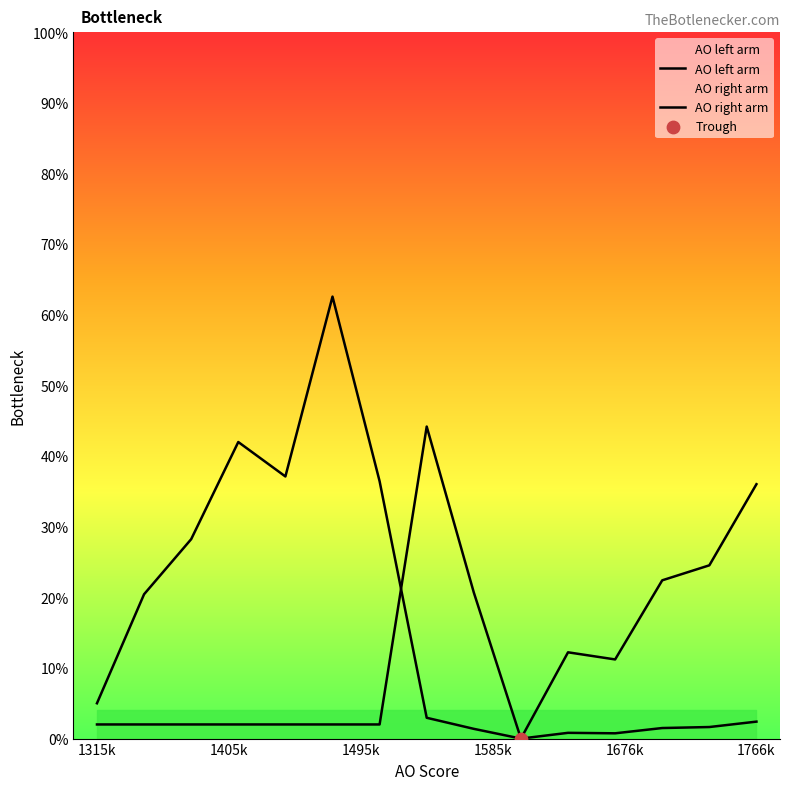

Which series reaches the maximum Y coordinate?

AO left arm